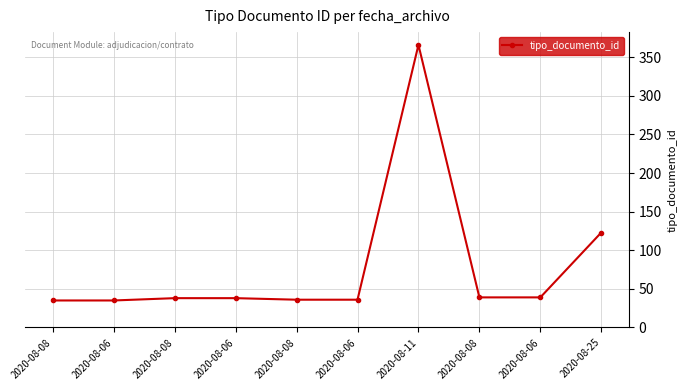

Reading right to left, list all the values displayed in this chart.

123	39	39	366	36	36	38	38	35	35